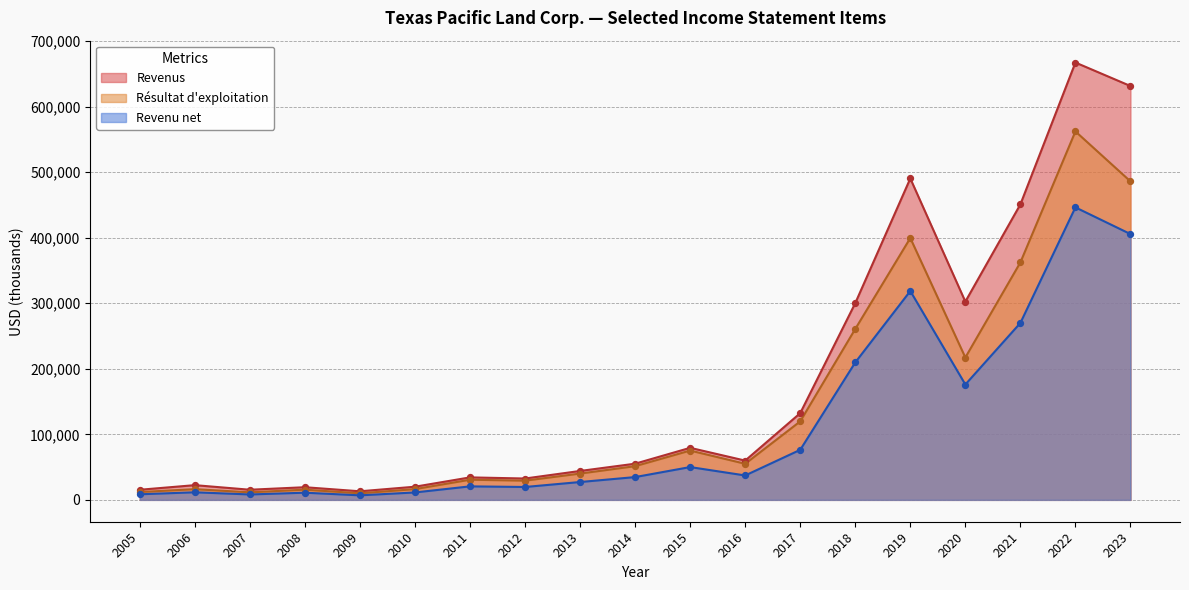

Which series has the largest total across all categories?

Revenus